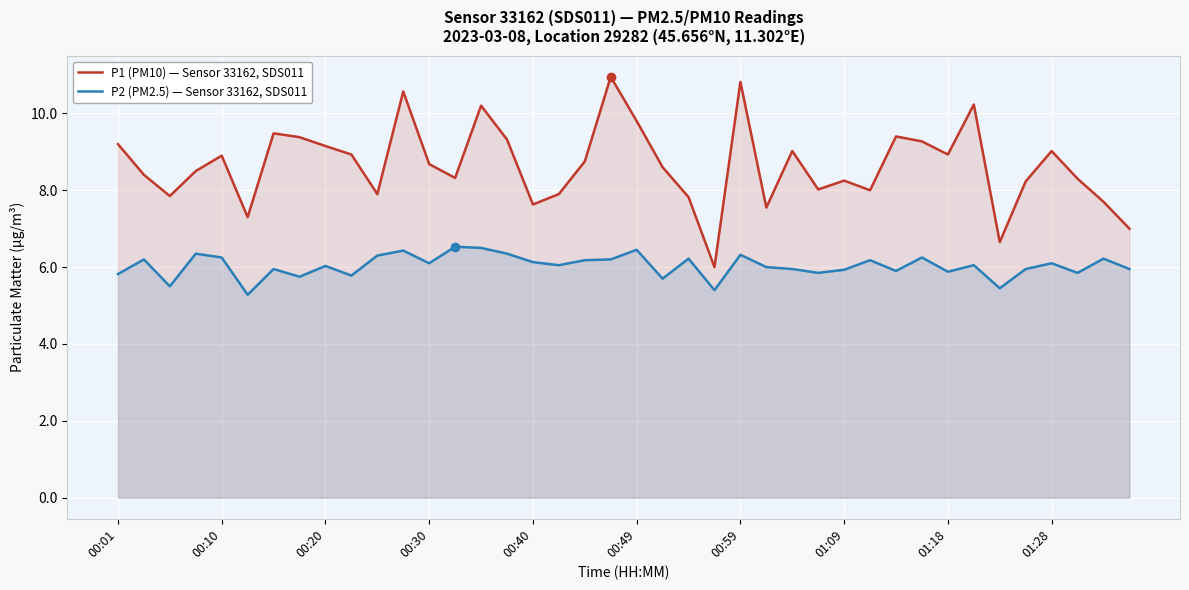

Rank the series at 00:20 from highest to lowest value.

P1 (PM10) — Sensor 33162, SDS011, P2 (PM2.5) — Sensor 33162, SDS011